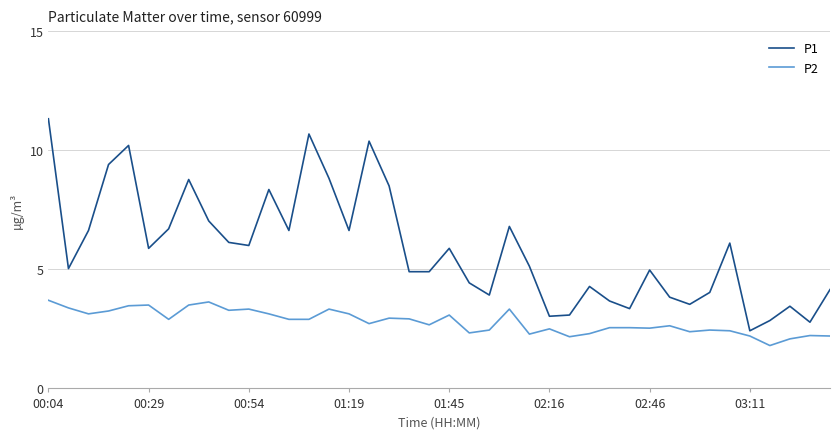

Which series has the largest range (max minus min)?

P1